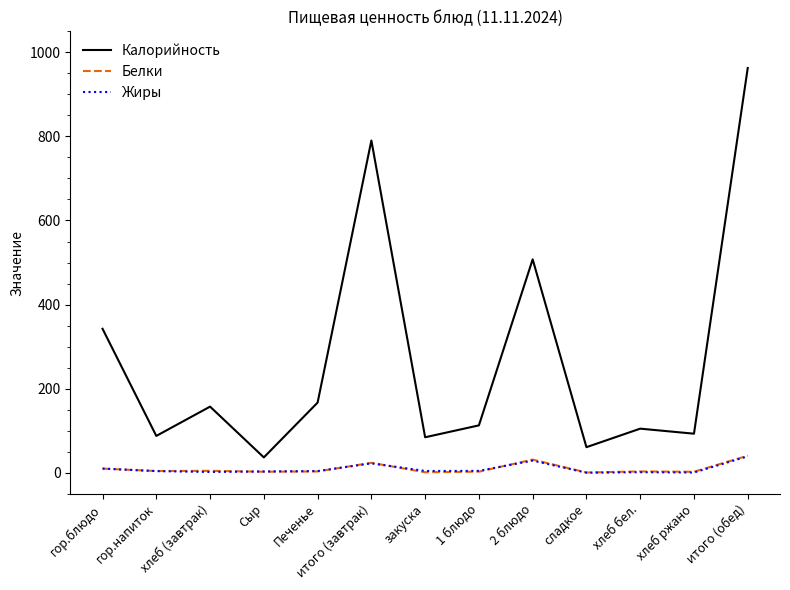

The value of Калорийность at хлеб бел. is 40.9. True or false?

False